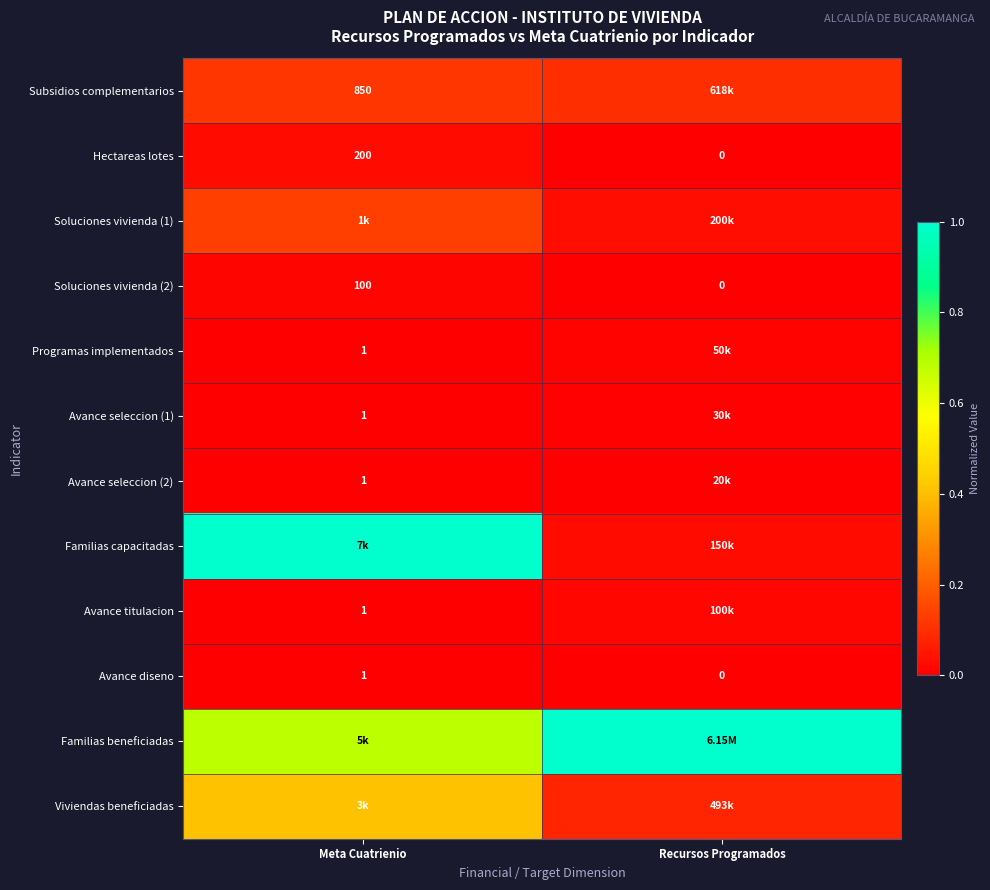

List the labels in order of Avance diseno value, largest first.

Meta Cuatrienio, Recursos Programados